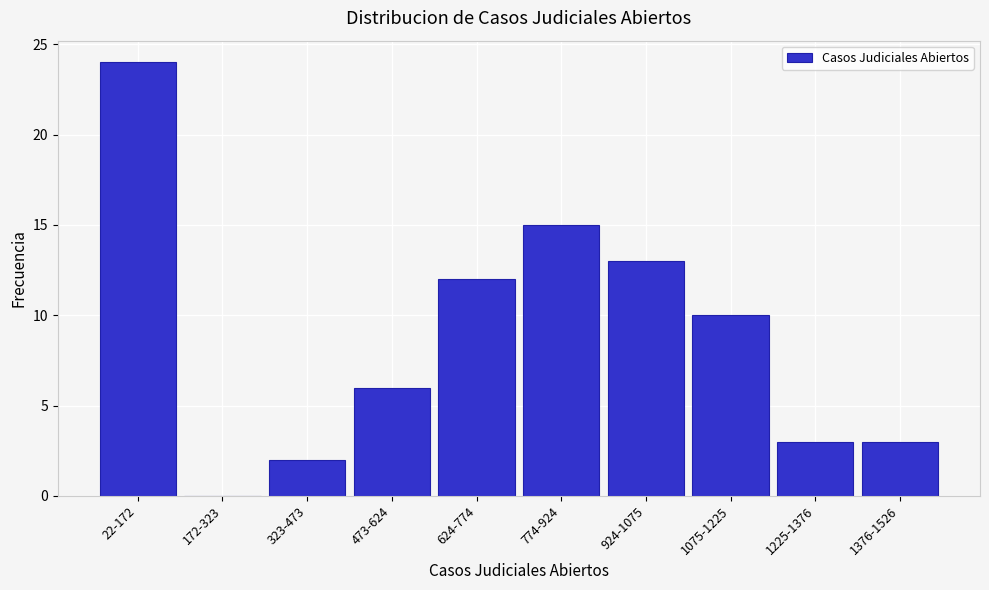

Reading right to left, list all the values displayed in this chart.

1376-1526=3	1225-1376=3	1075-1225=10	924-1075=13	774-924=15	624-774=12	473-624=6	323-473=2	172-323=0	22-172=24